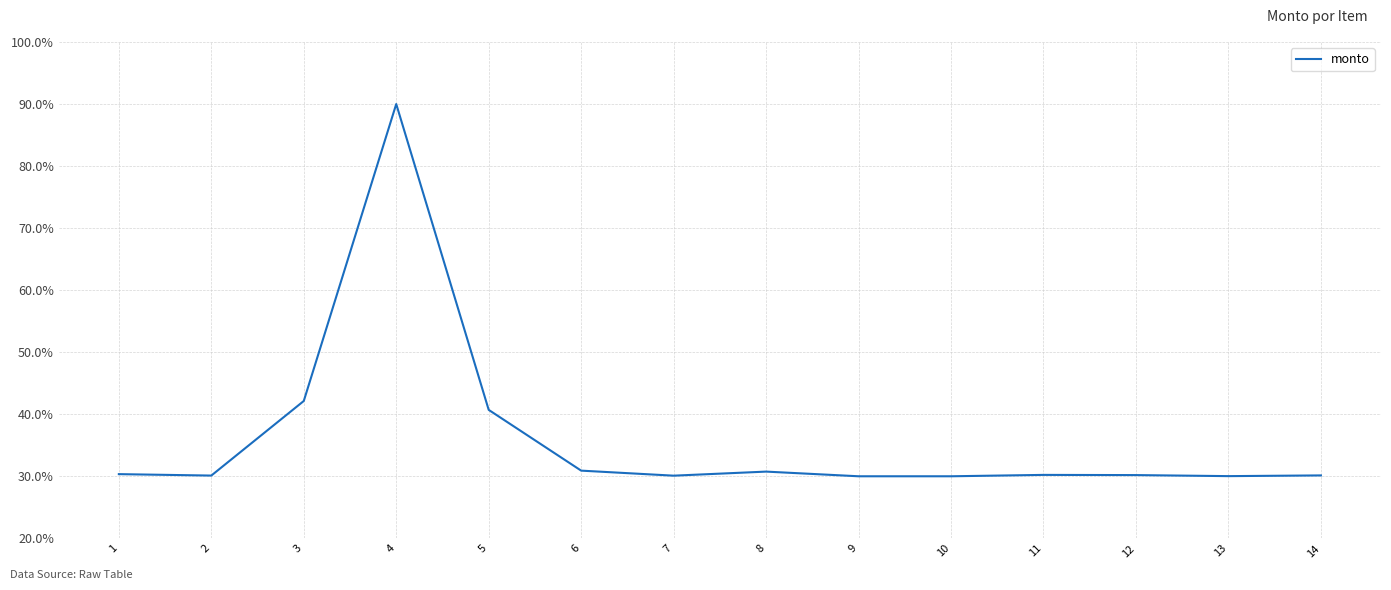

What is the change in value from 1 to 5?

+10.4